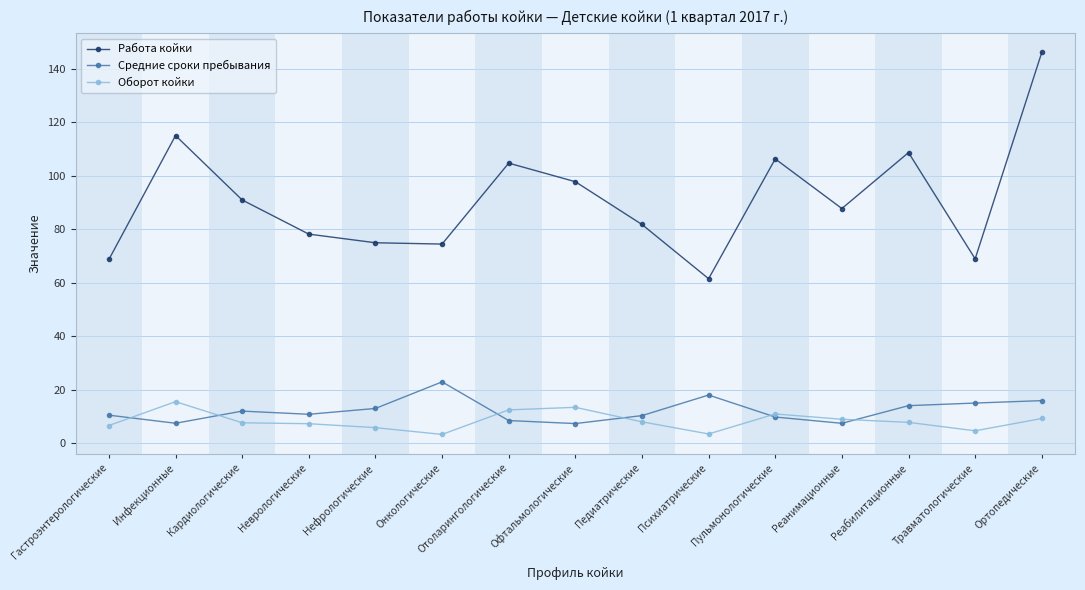

True or false: Оборот койки and Работа койки intersect in this chart.

False